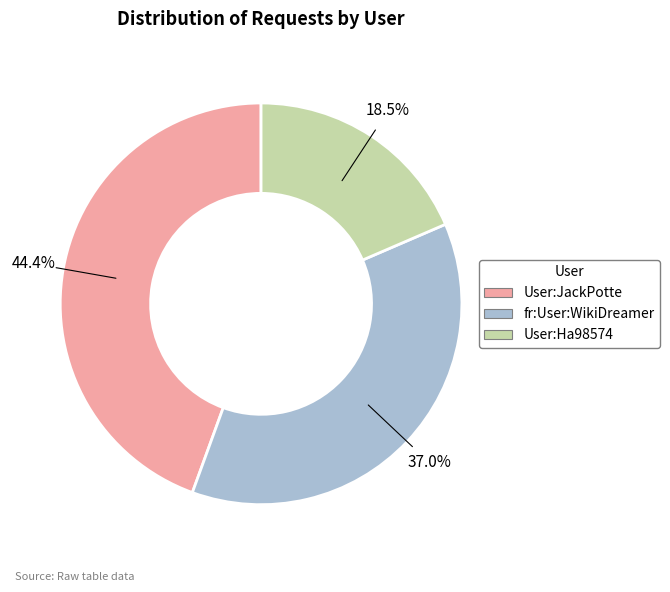

Is fr:User:WikiDreamer the majority of the pie?

No